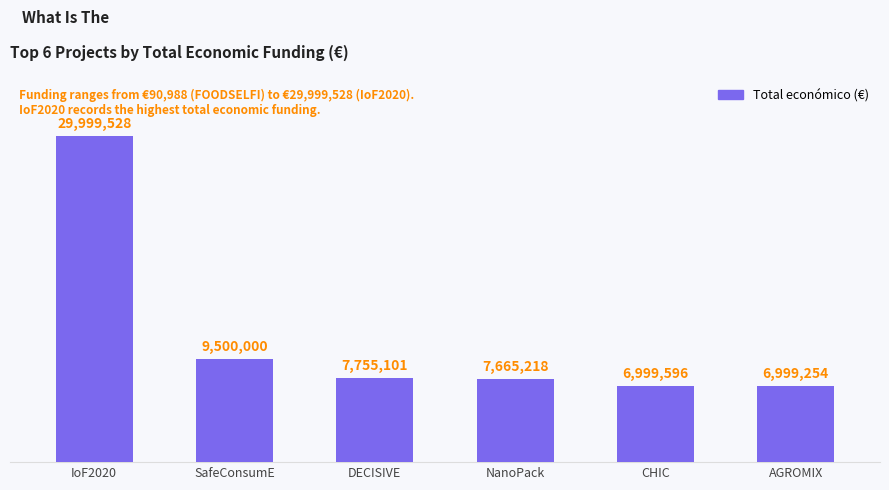

What is the maximum value shown in the chart?

29999528